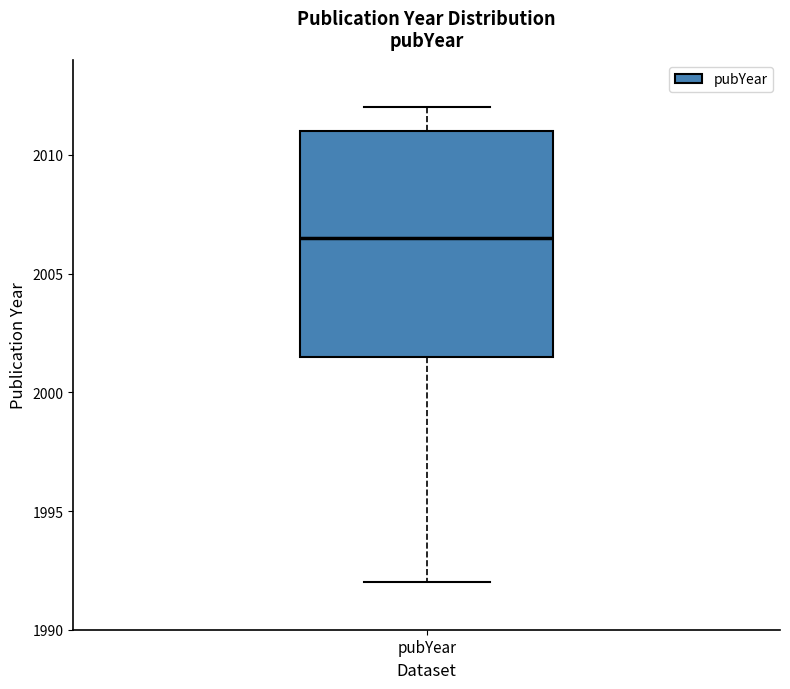

Transcribe this box plot: give where the median line is, the range the box spans, and where the two whiskers end, as read against the y-axis. The values are not printed on the chart, so give them approximately, as read against the axis.

median 2006.5, box 2001.5 to 2011.0, whiskers 1992.0 to 2012.0